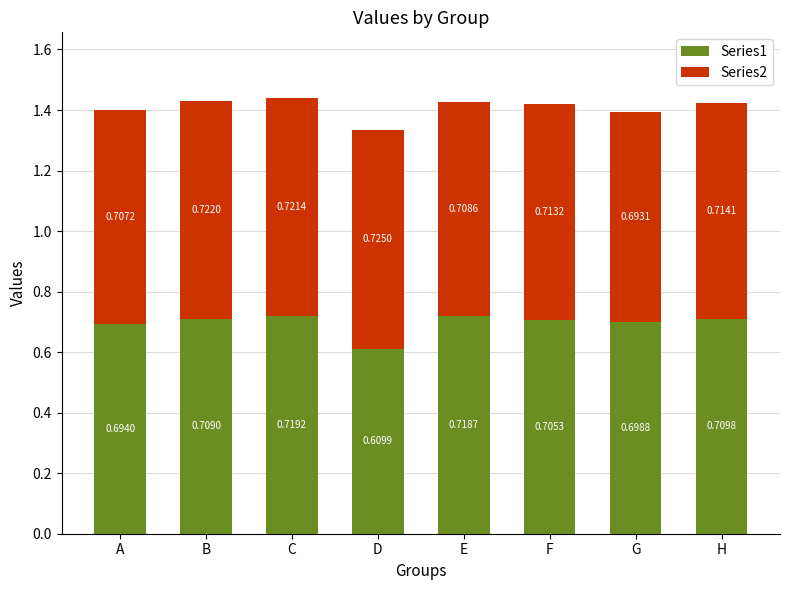

Does the chart contain stacked bars?

Yes